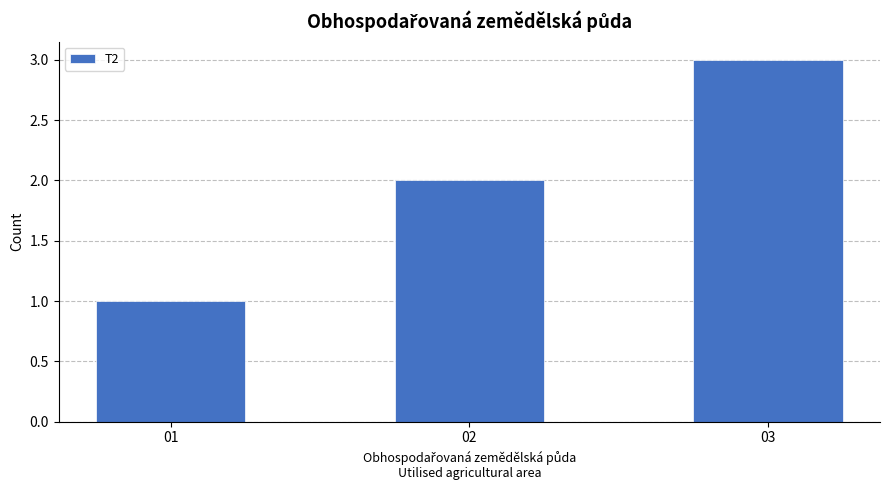

The value at 02 is 2. True or false?

True